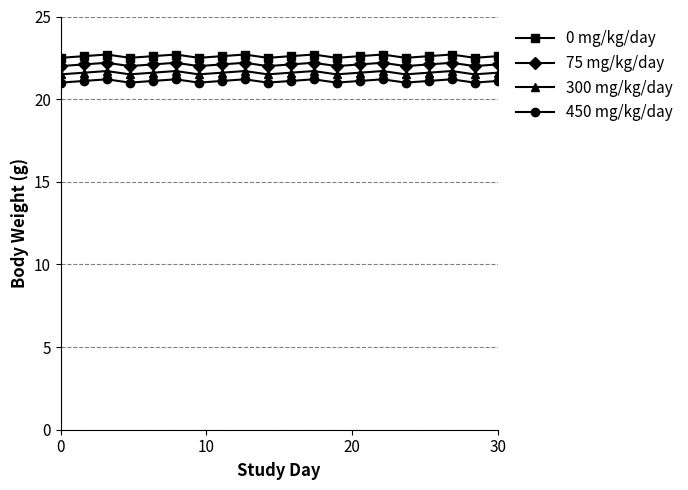

What is the value of the 450 mg/kg/day point at the 6th from the left?

21.2